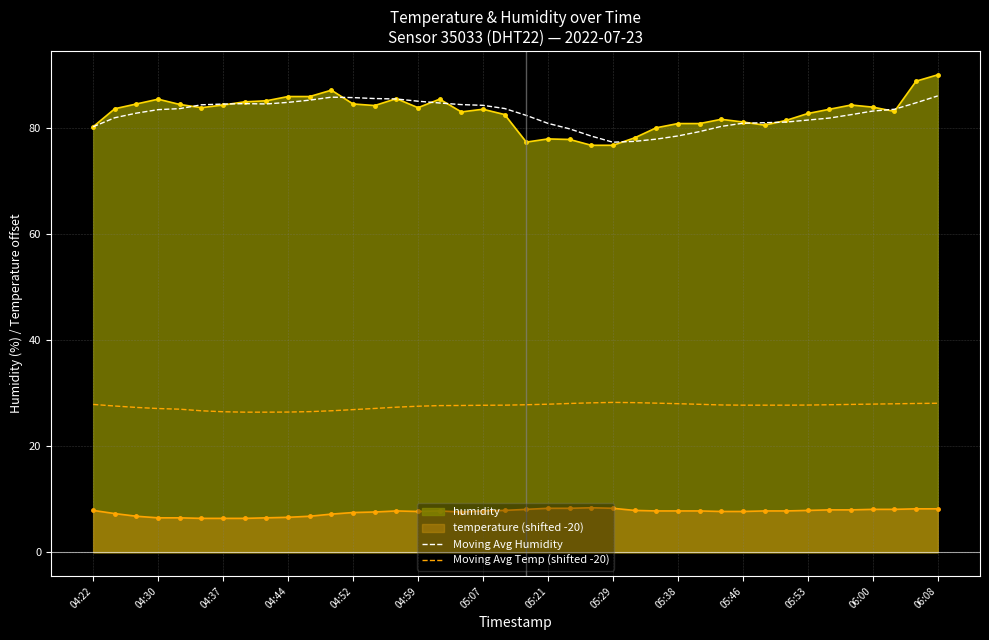

Which series has the widest spread of values?

humidity